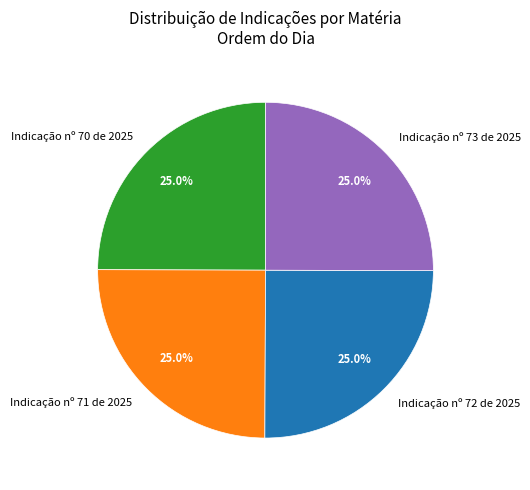

How many segments does this pie chart have?

4